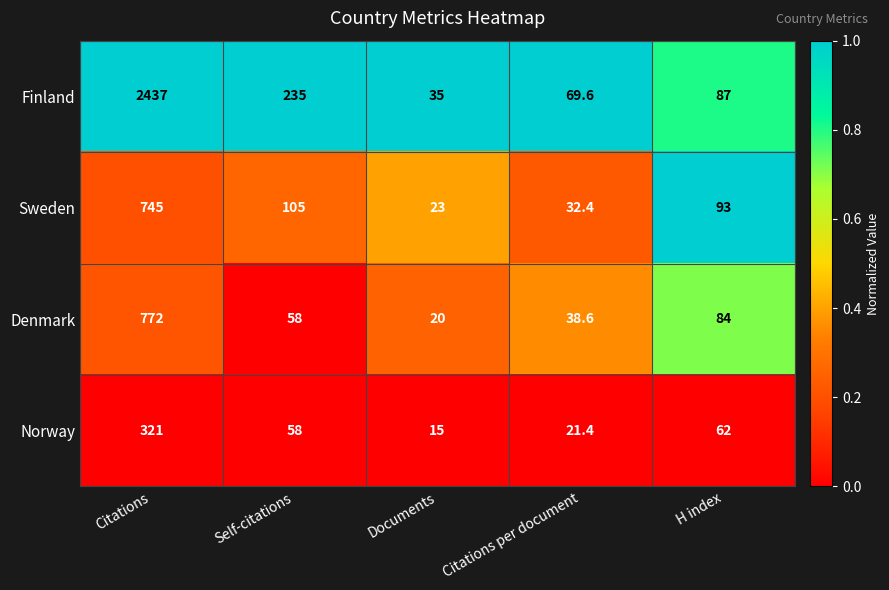

Which series has the largest total across all categories?

Finland